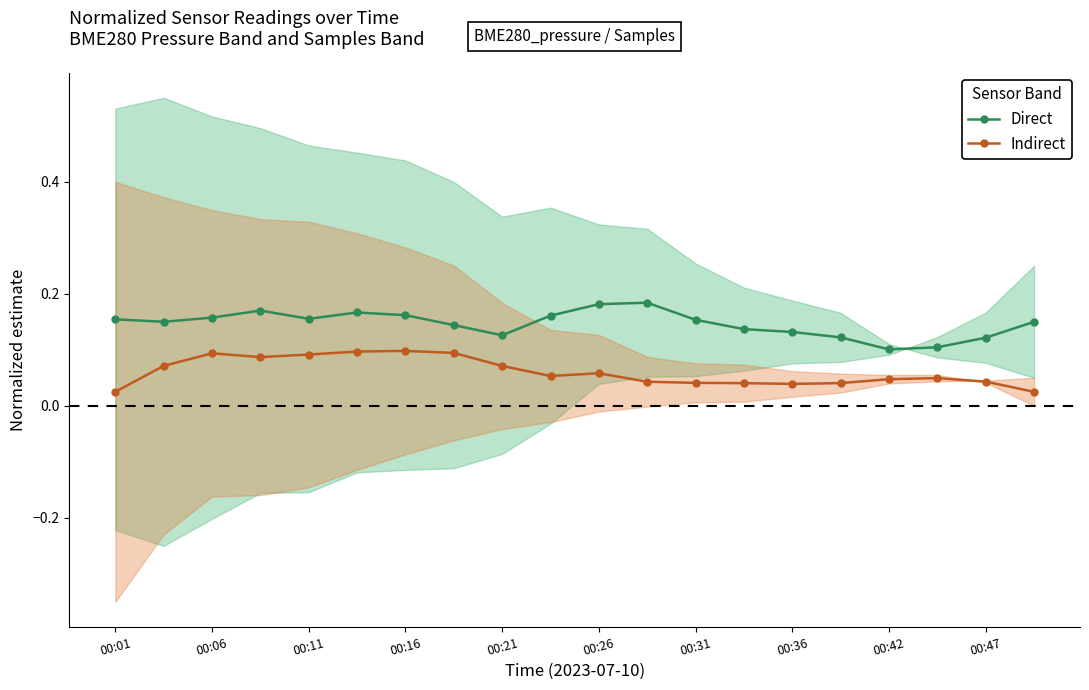

True or false: Direct and Indirect cross at least once.

False